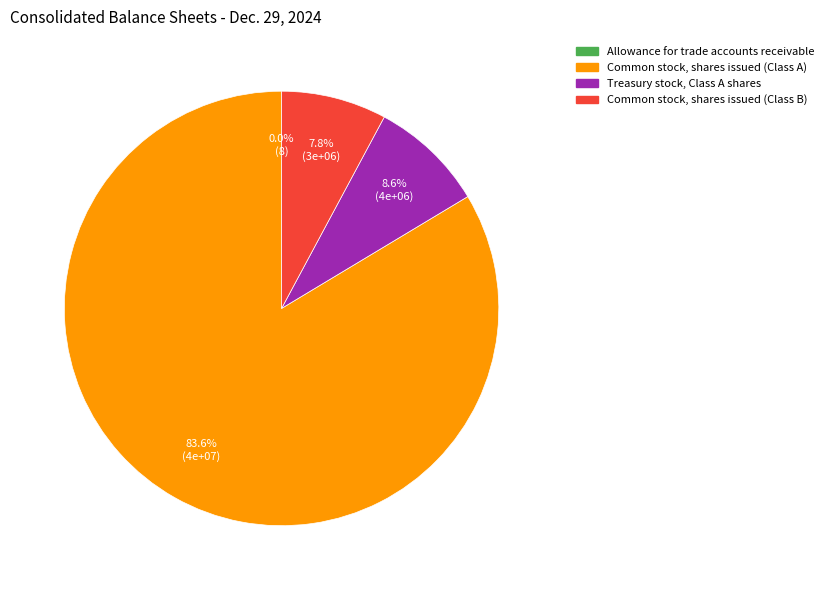

To the nearest percent, what is the difference between the Common stock, shares issued (Class B) and Common stock, shares issued (Class A) slice percentages?

76%